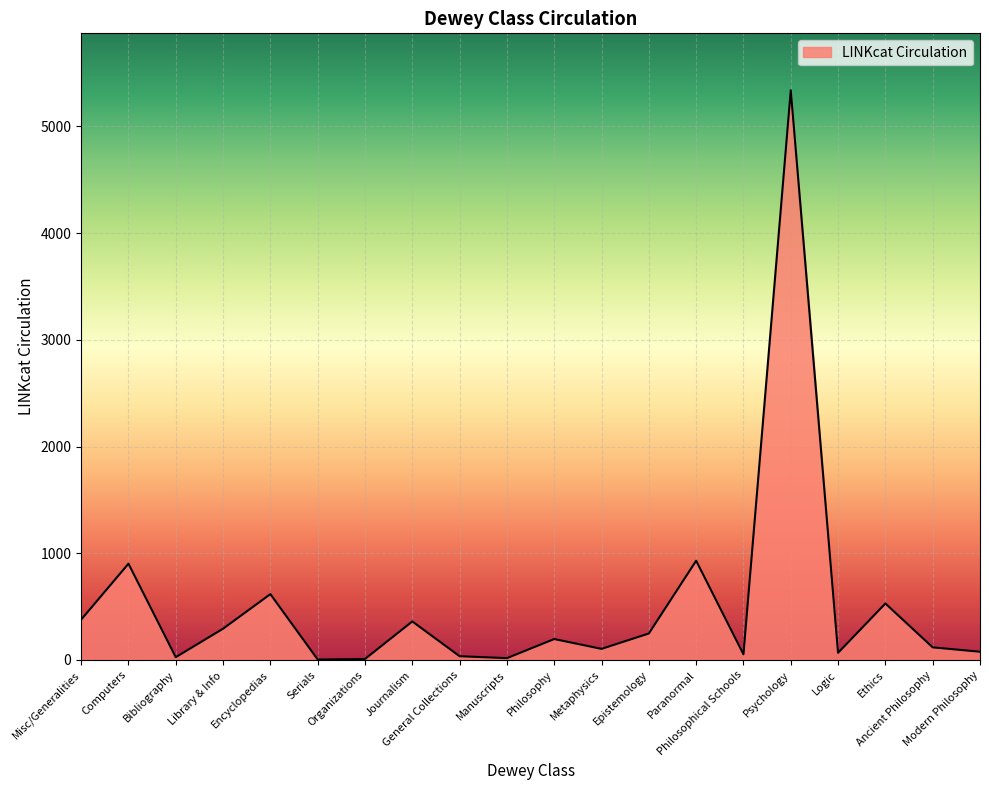

Does the chart display data point markers on the line(s)?

No